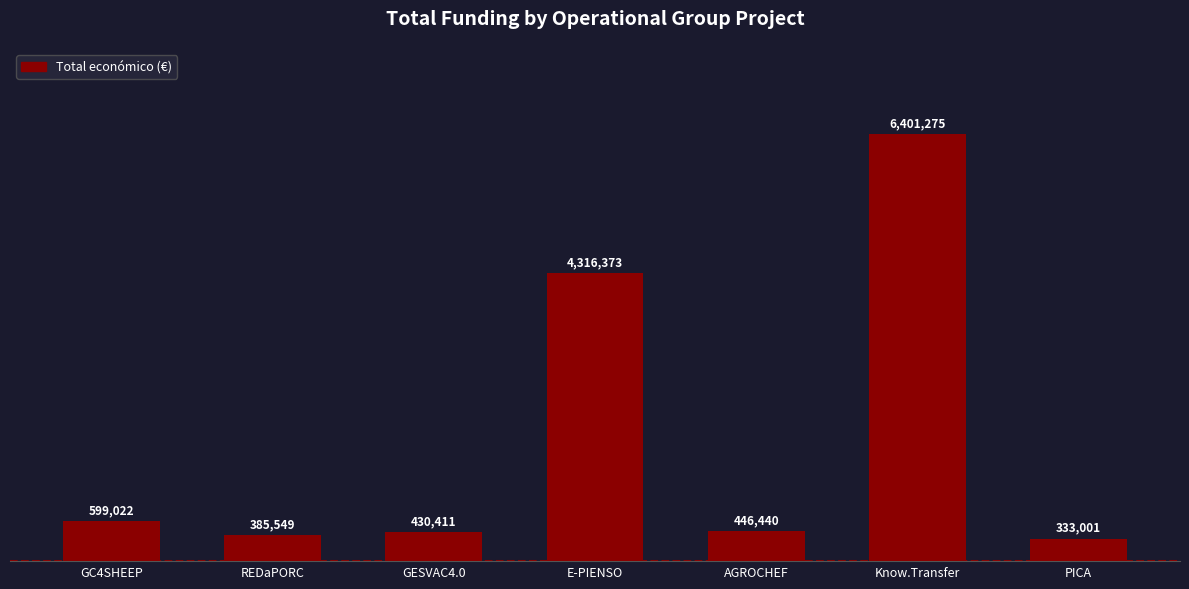

What is the change in value from REDaPORC to AGROCHEF?

+60891